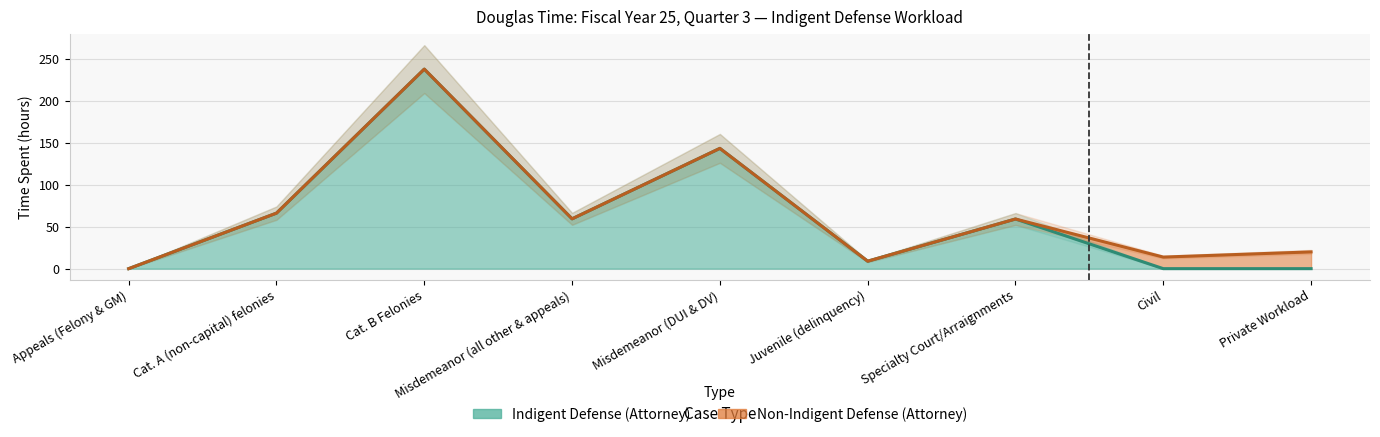

Does the chart display data point markers on the line(s)?

No